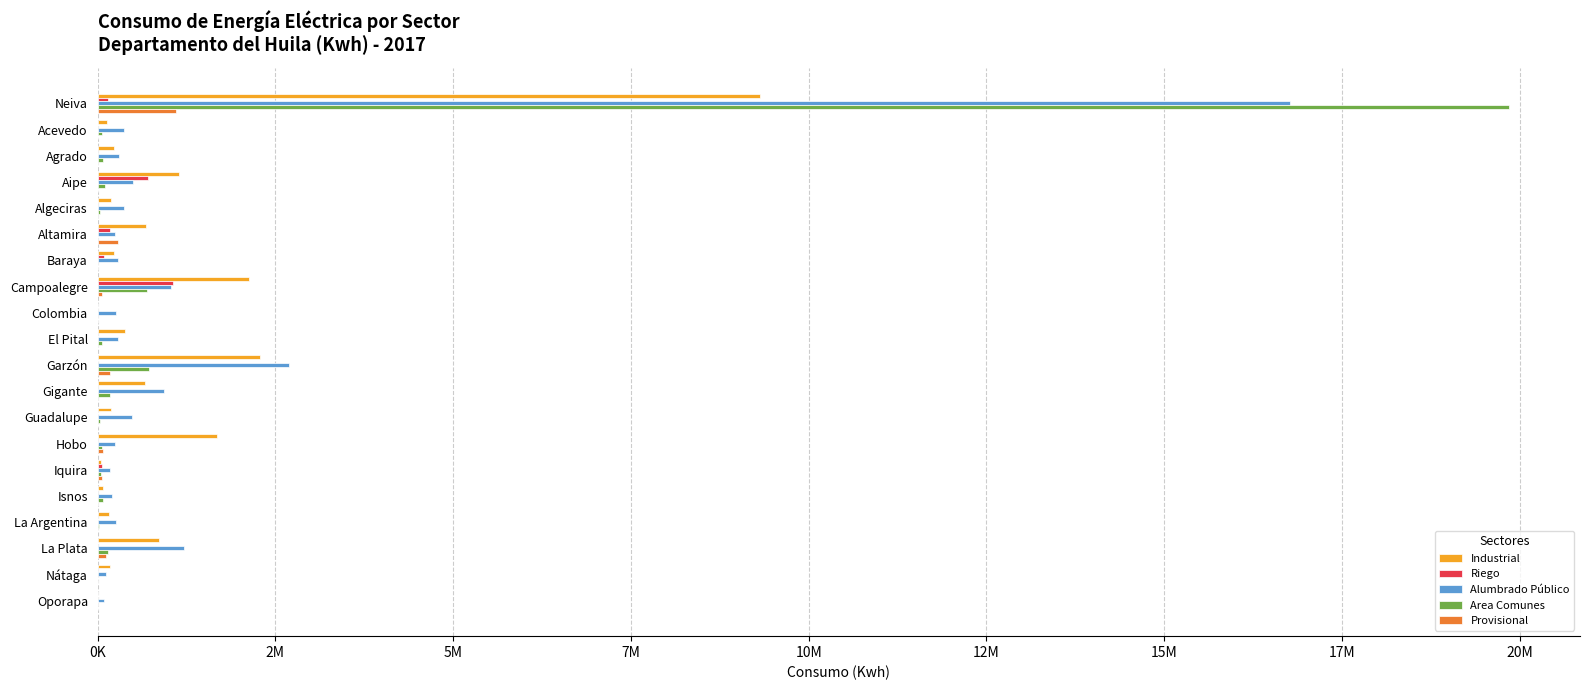

At how many categories does at least one series exceed 8735445?

1